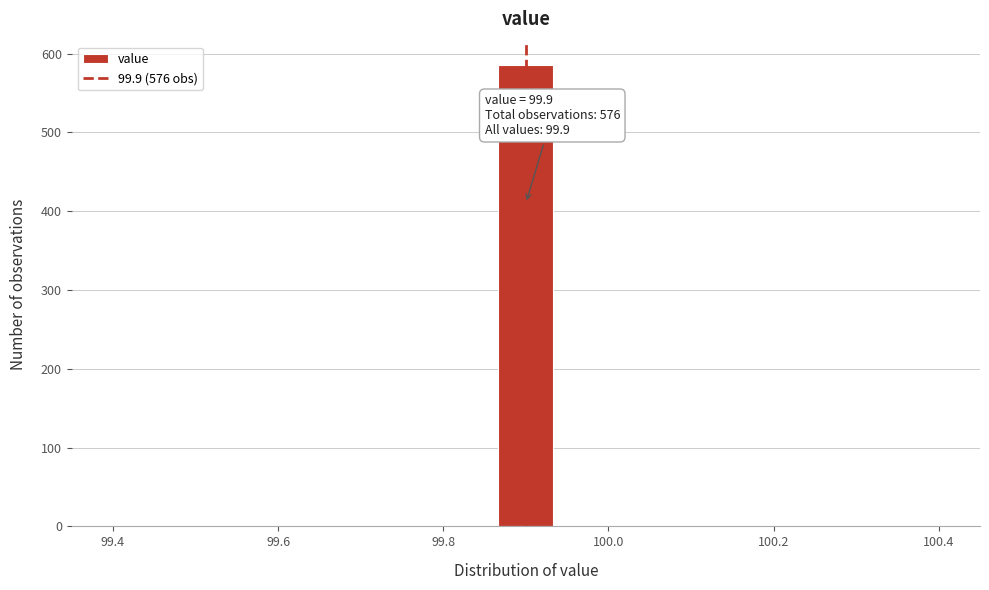

Around what value on the x-axis is the tallest bar? Give the approximate position of its centre, as read against the axis.

99.90